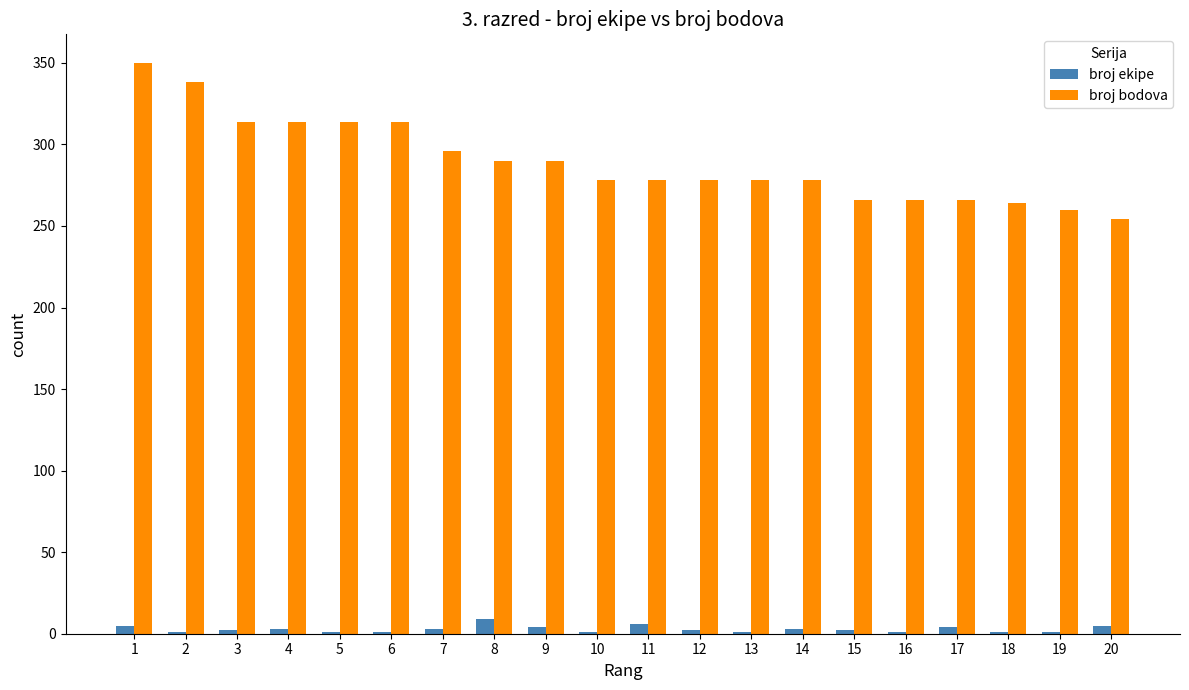

At which label does broj ekipe reach its peak?

8